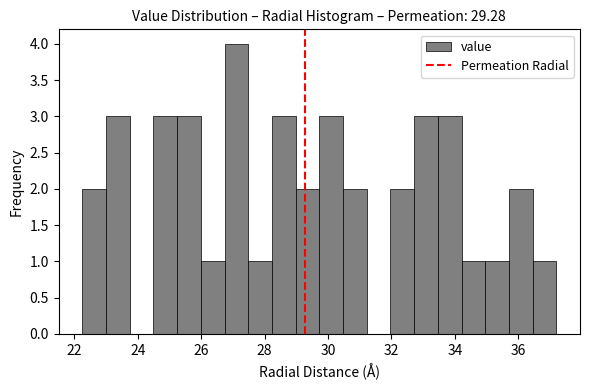

Read against the x-axis, roughly where is the centre of the tallest bar?

27.2